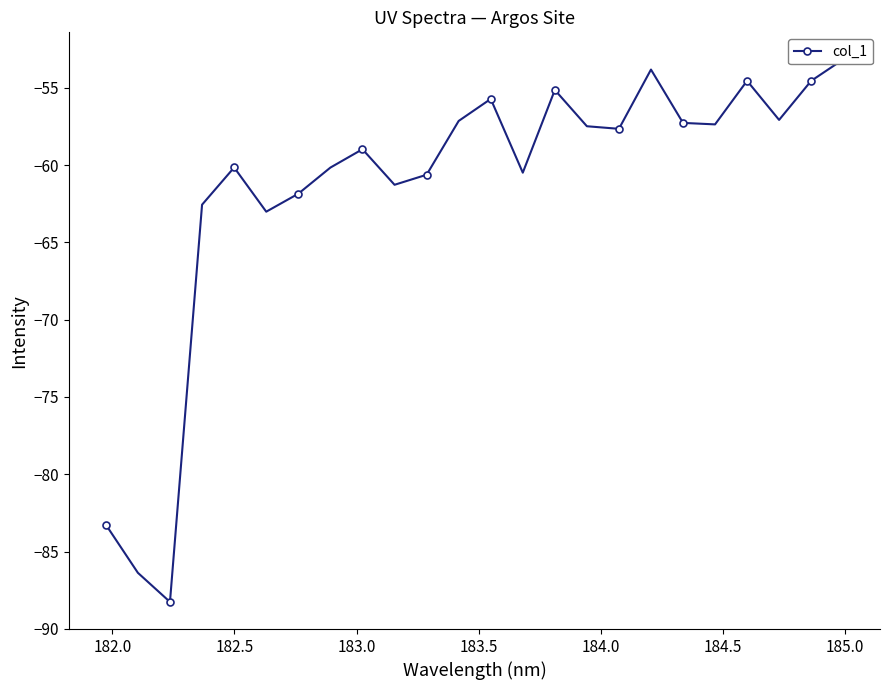

What is the value of the 16th point from the left?

-57.5